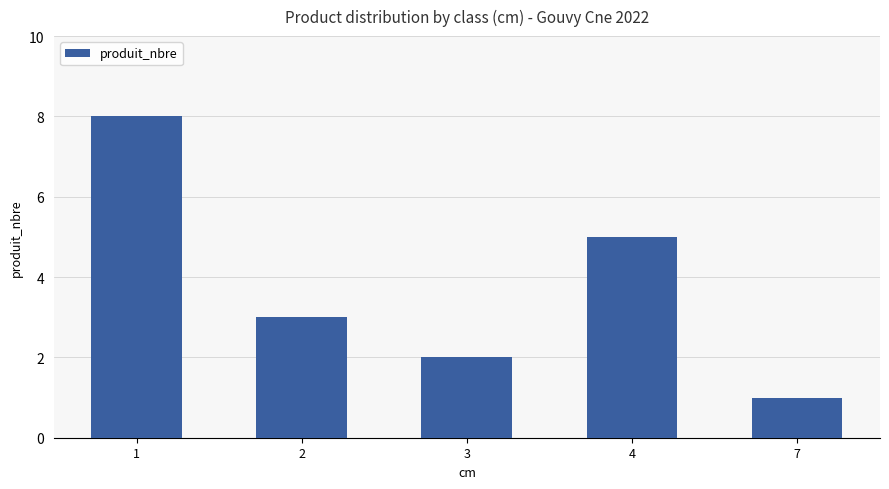

List the labels in order of value, smallest first.

7, 3, 2, 4, 1